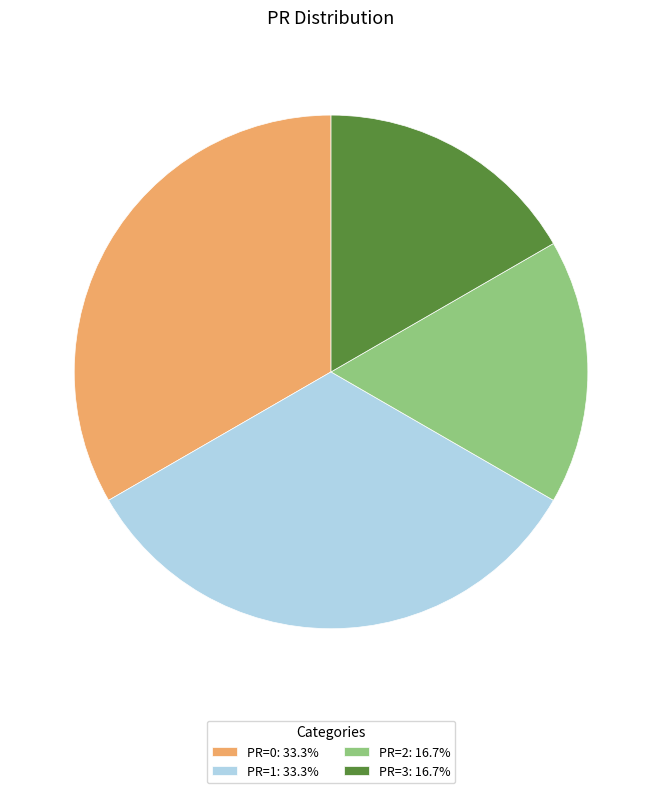

How many segments does this pie chart have?

4